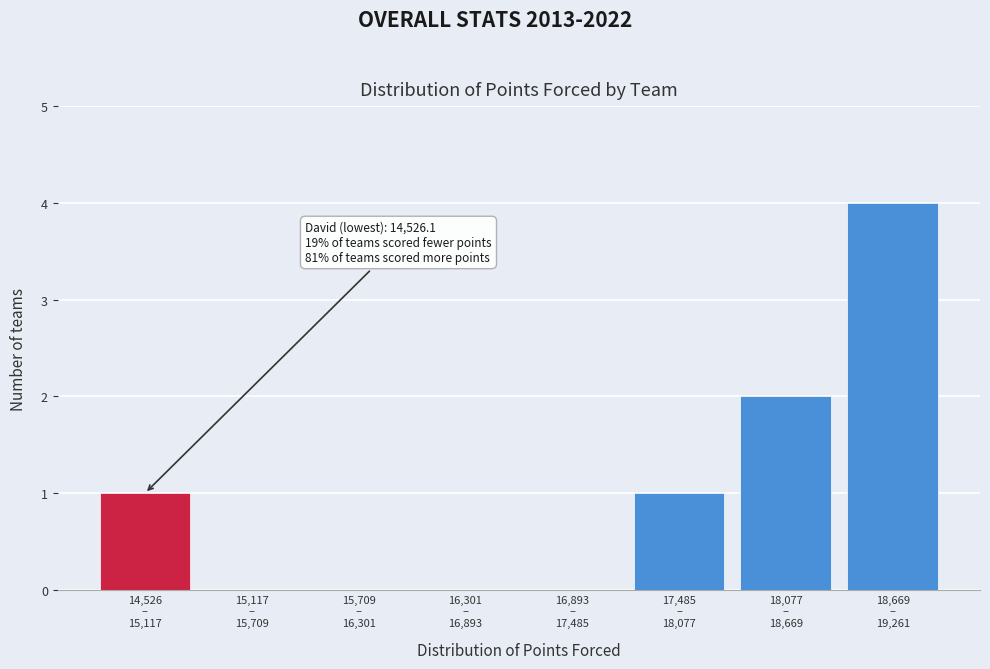

What is the sum of all values?

8